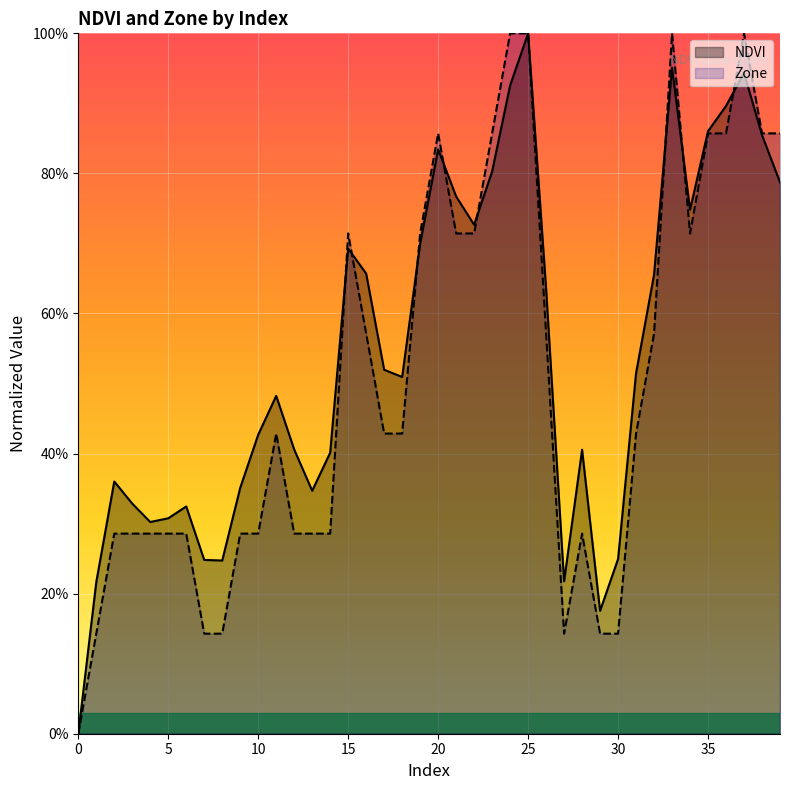

True or false: NDVI has more than 1 interior local peaks.

True